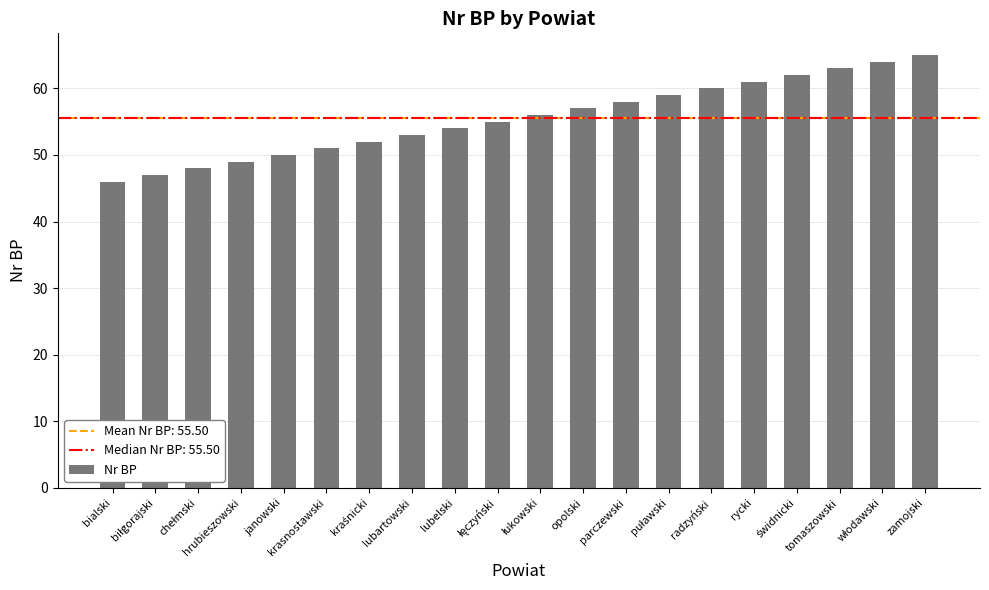

What is the label of the 16th bar from the right?

janowski